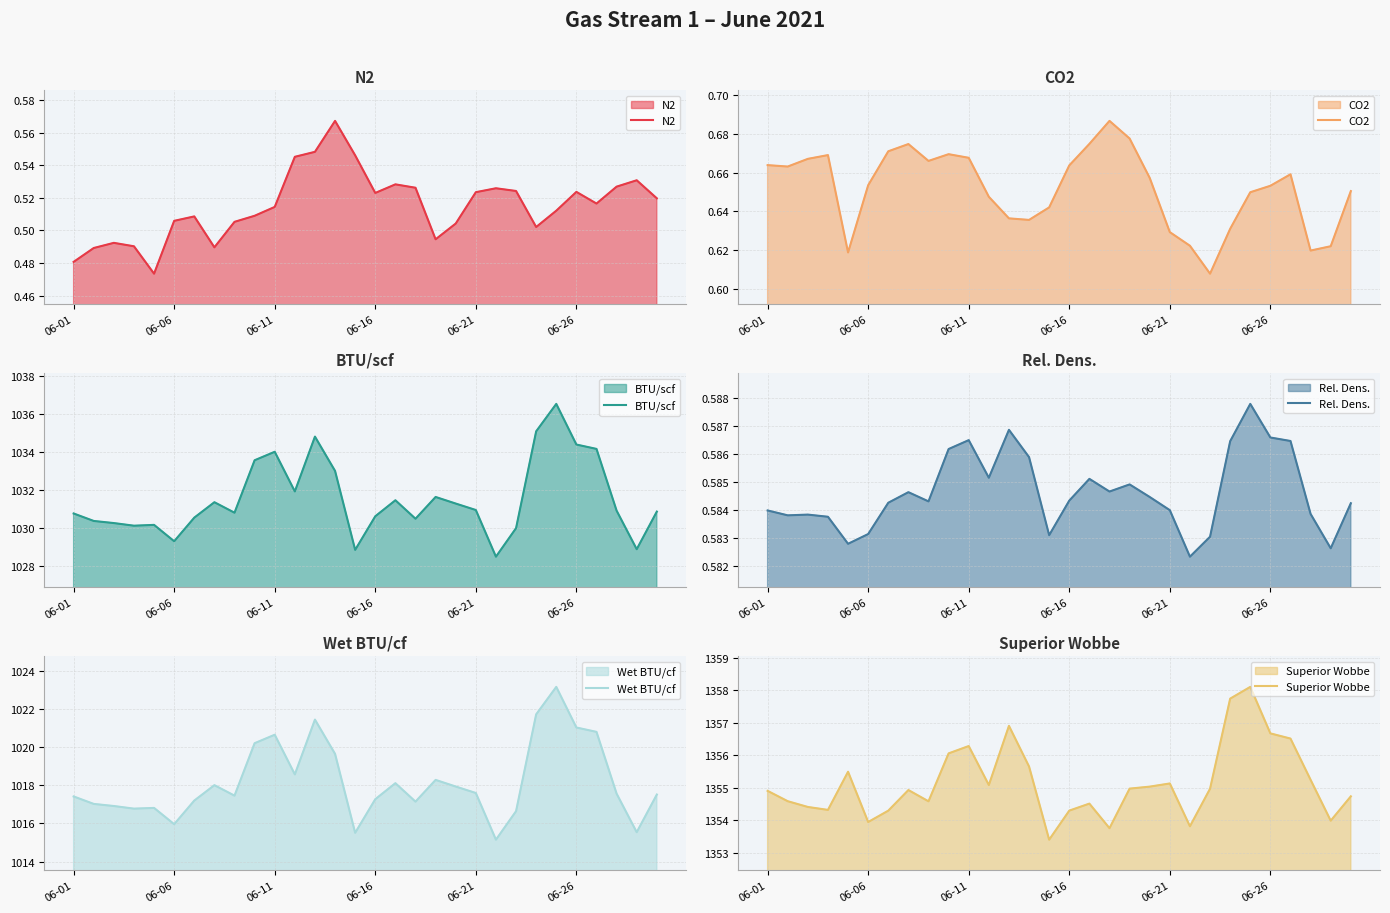

What are all the series names shown in the legend?

N2, CO2, BTU/scf, Rel. Dens., Wet BTU/cf, Superior Wobbe